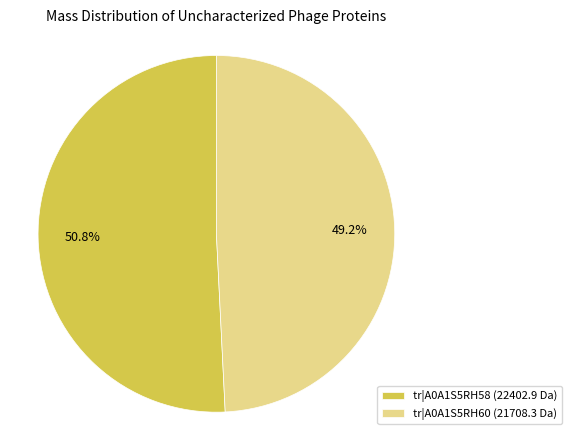

Which slice is the smallest?

tr|A0A1S5RH60 (21708.3 Da)